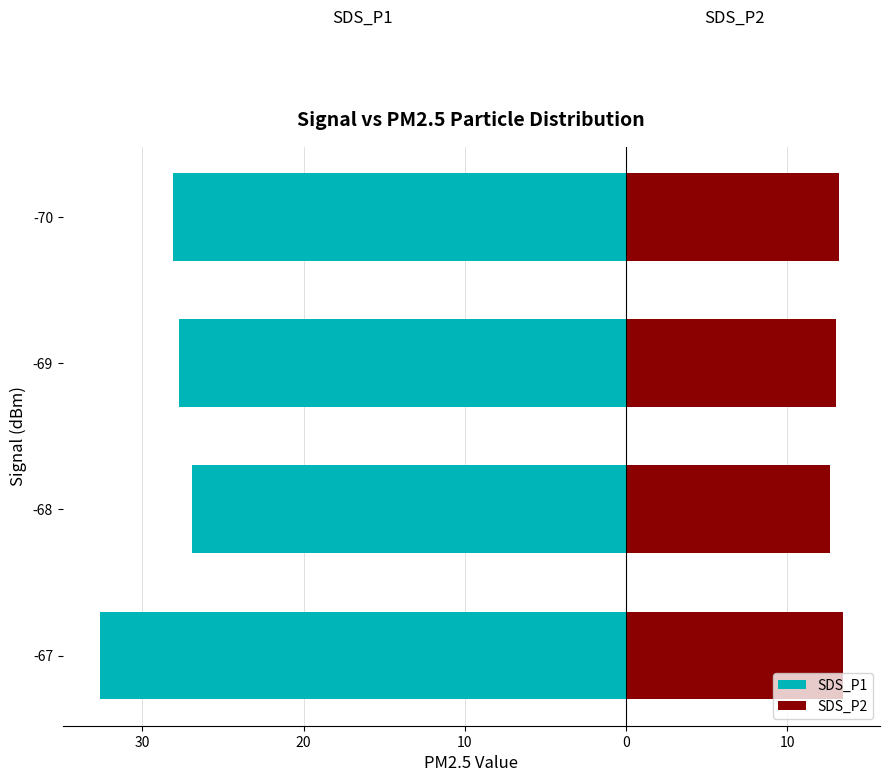

What are all the series names shown in the legend?

SDS_P1, SDS_P2